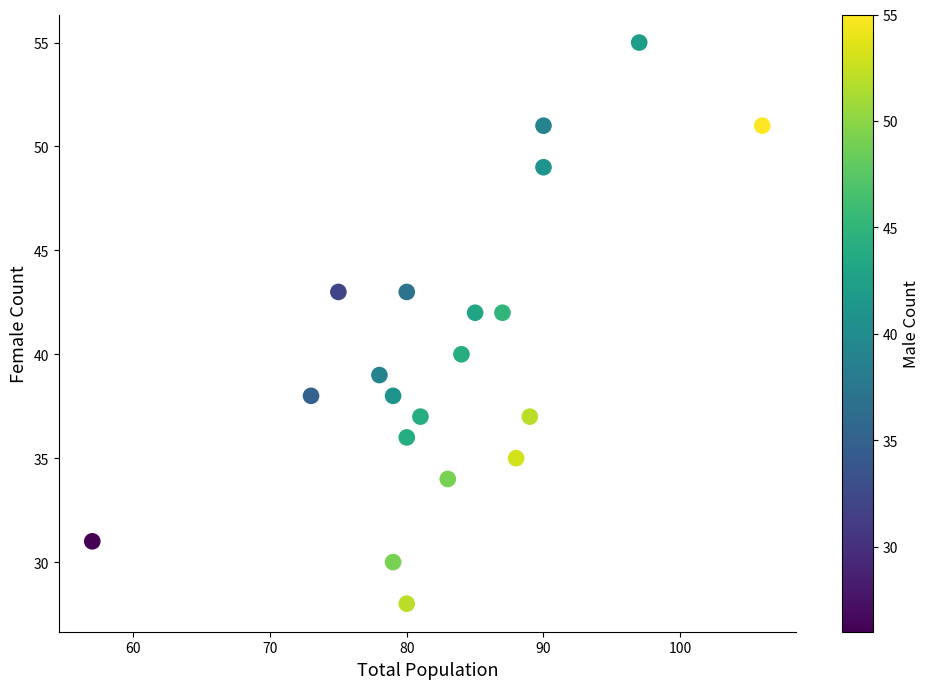

What is the range of X values (max minus min)?

49